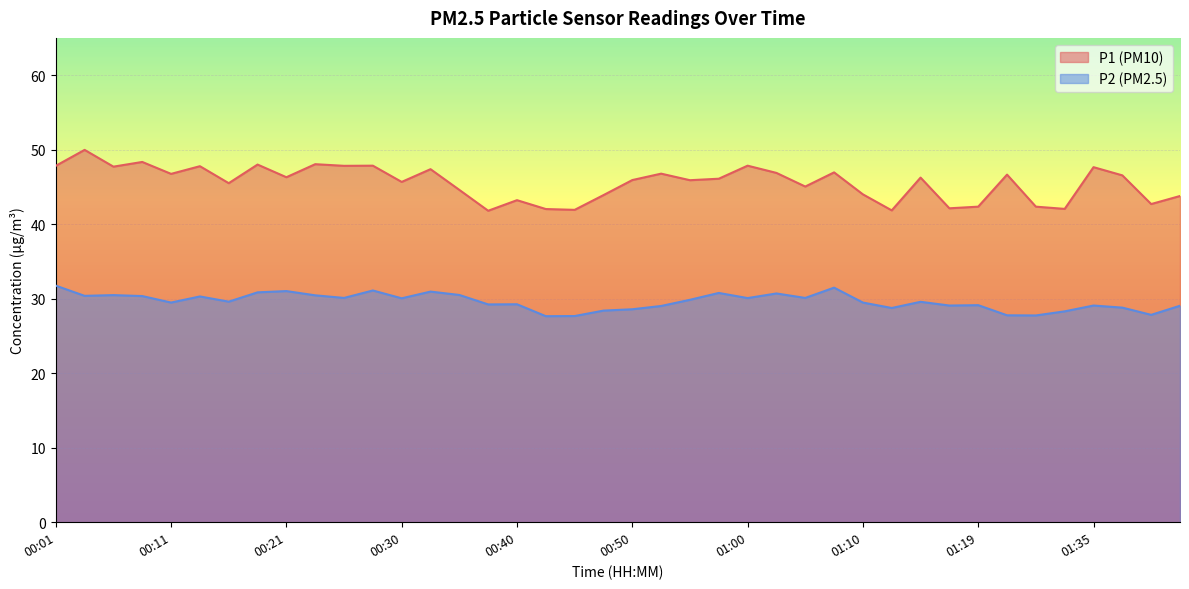

Rank the categories by P1 value from lowest to highest.

00:38, 01:12, 00:45, 00:43, 01:32, 01:17, 01:19, 01:30, 01:39, 00:40, 01:42, 00:47, 01:10, 00:35, 01:05, 00:16, 00:30, 00:55, 00:50, 00:57, 01:14, 00:21, 01:37, 01:27, 00:11, 00:52, 01:02, 01:07, 00:33, 01:35, 00:06, 00:13, 00:01, 00:26, 00:28, 01:00, 00:18, 00:23, 00:08, 00:04